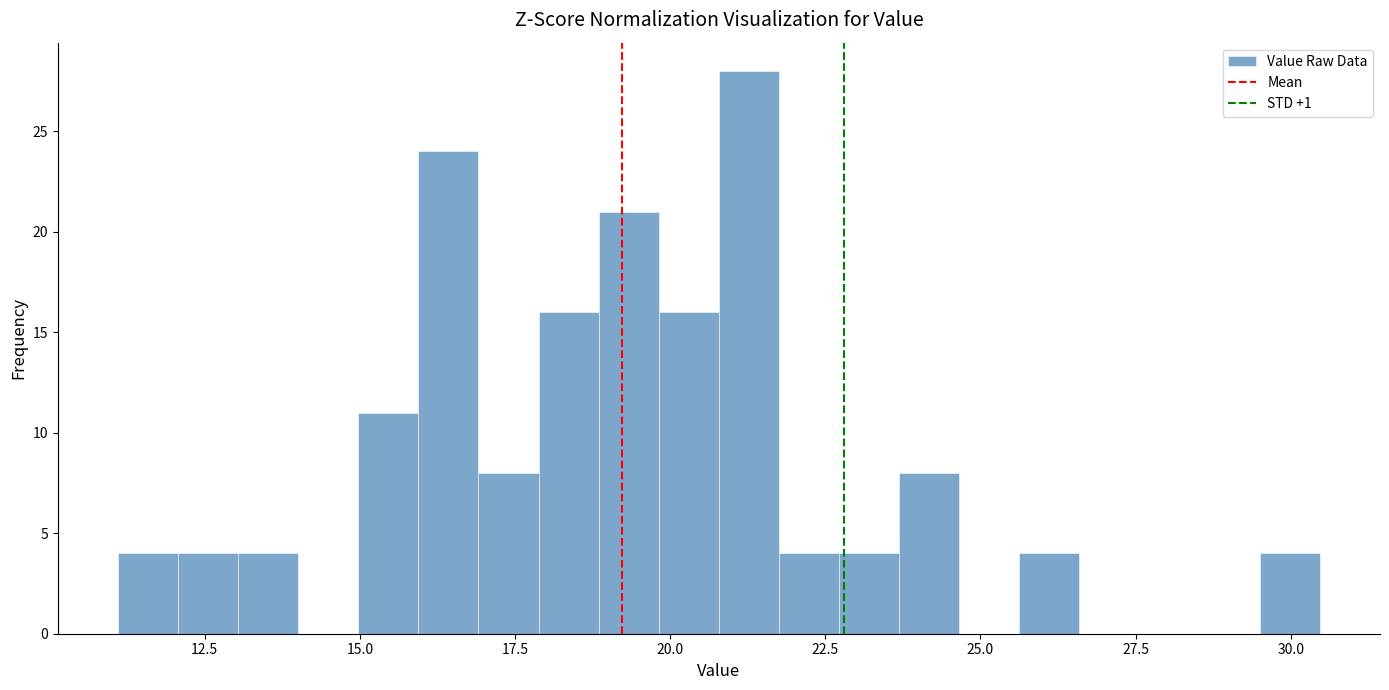

Read against the x-axis, roughly where is the centre of the tallest bar?

21.5